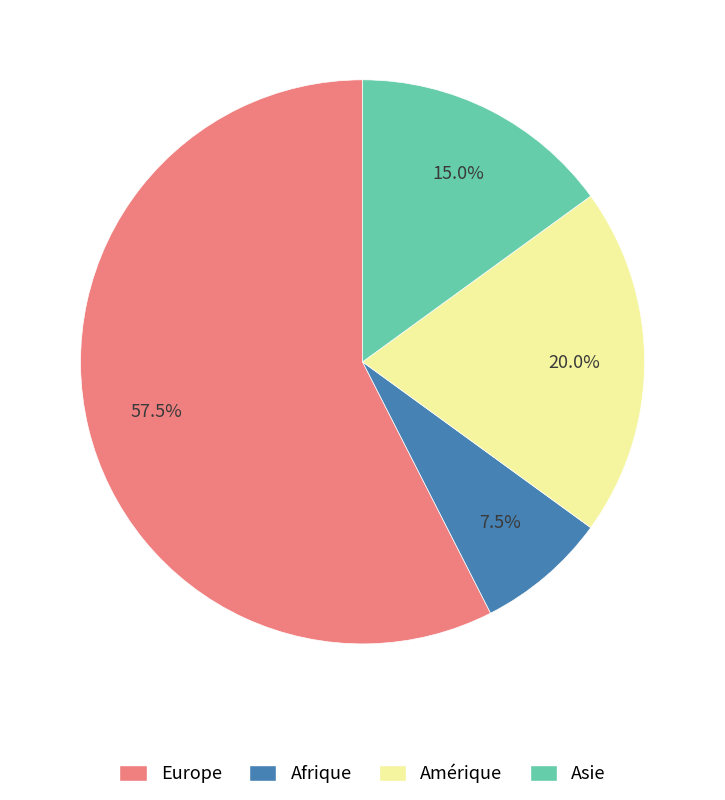

What portion of the pie excludes Europe?

42.5%